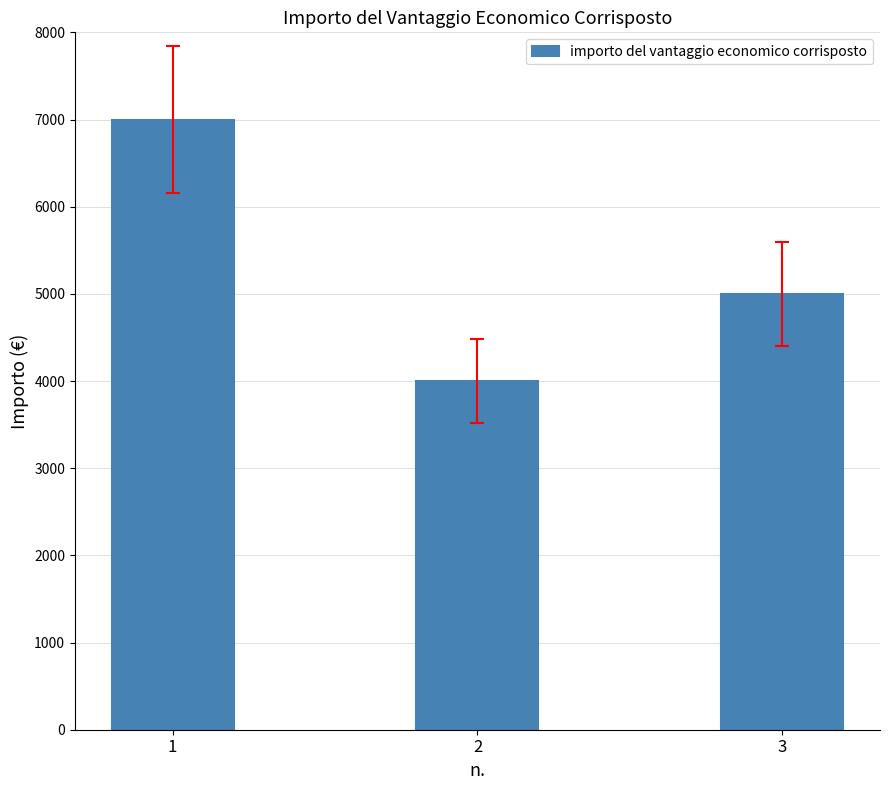

List the labels in order of value, smallest first.

2, 3, 1